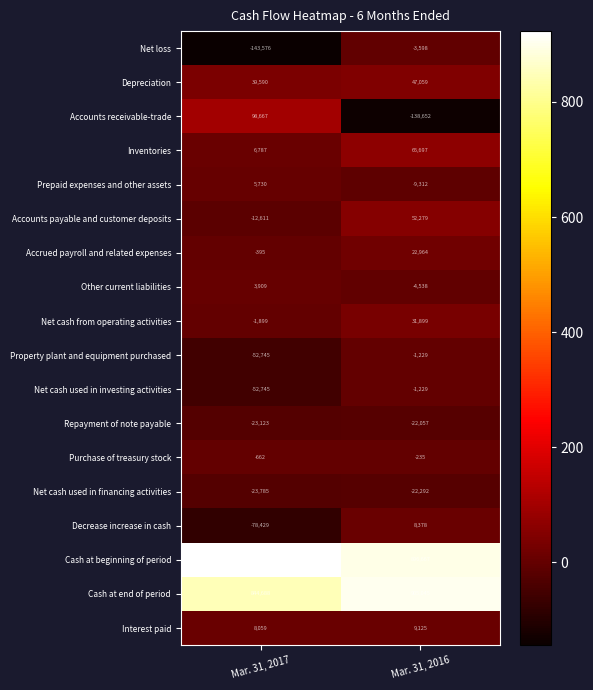

What is the total value across all series at Mar. 31, 2016?

1835971